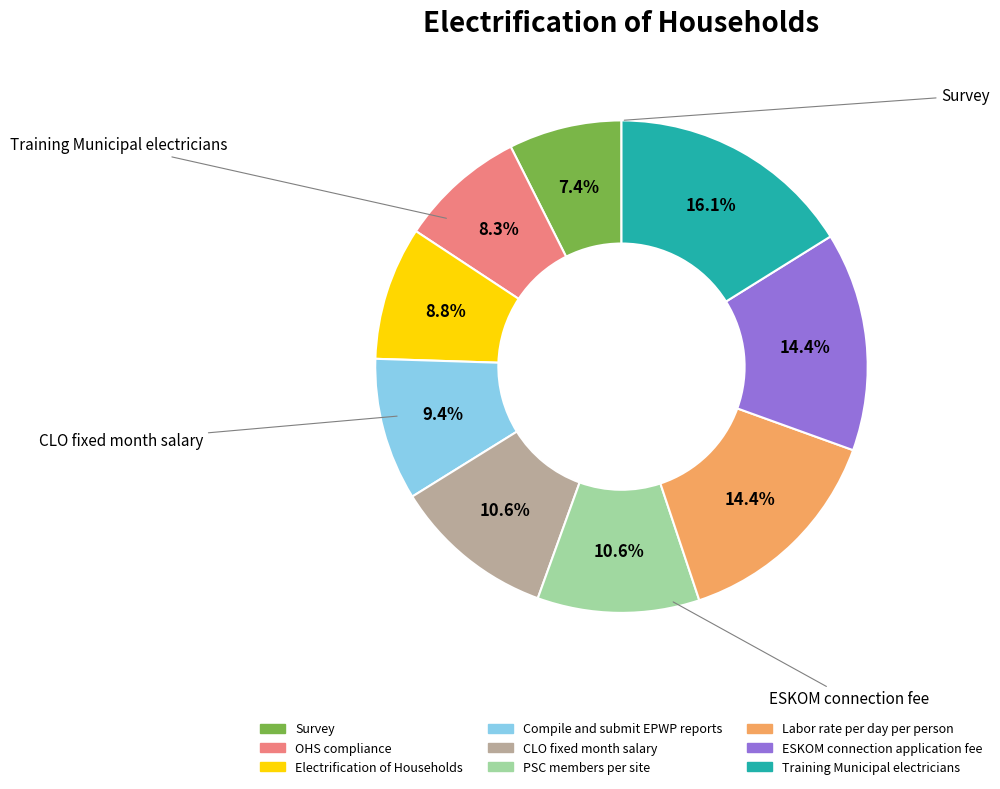

Is it true that Labor rate per day per person is 14% of the pie?

True